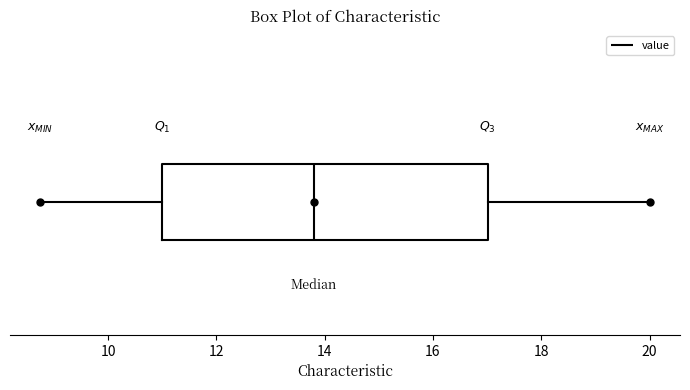

Read this box plot against the x-axis: the position of the median line, the range covered by the box, and the ends of both whiskers. The values are not printed on the chart, so give them approximately, as read against the axis.

median 13.8, box 11.0 to 17.0, whiskers 8.8 to 20.0